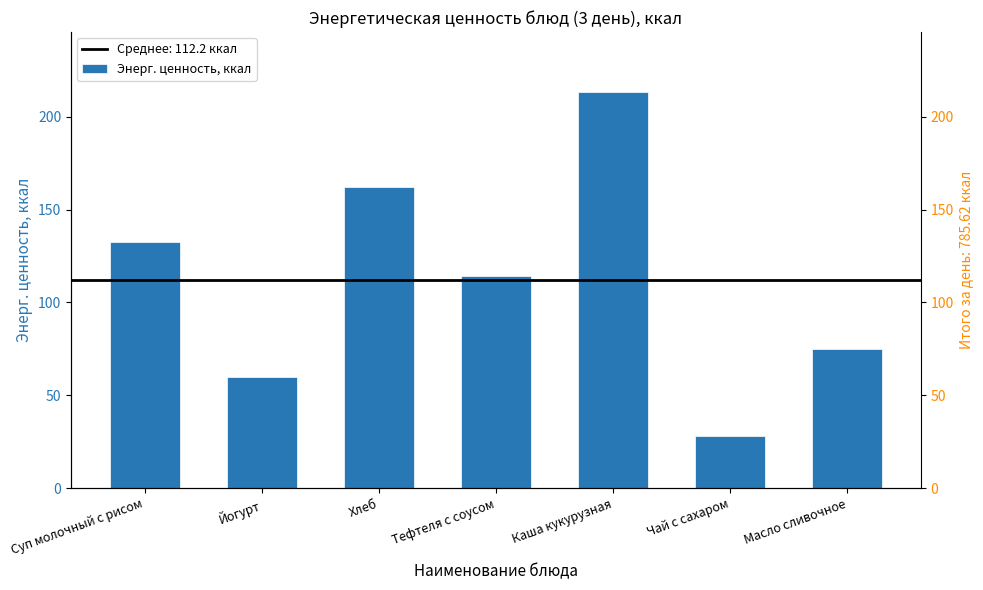

What is the difference between the values at Тефтеля с соусом and Йогурт?

54.4